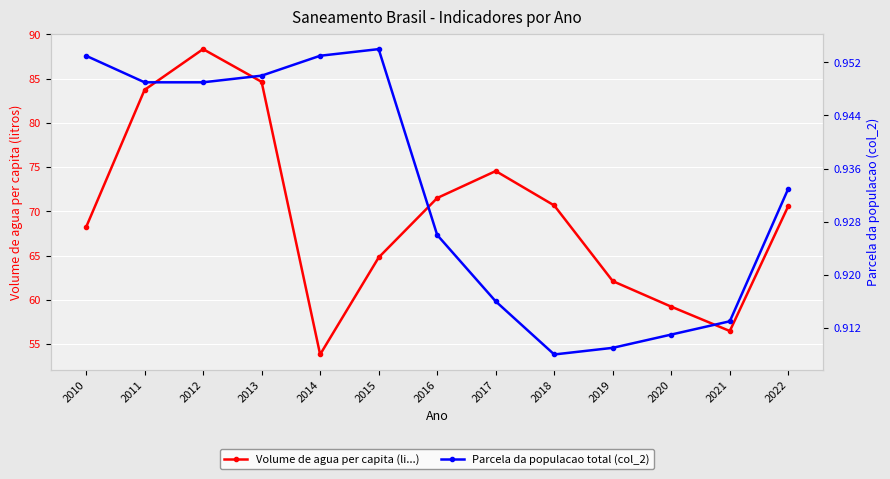

At which category is the sum across all series the highest?

2012